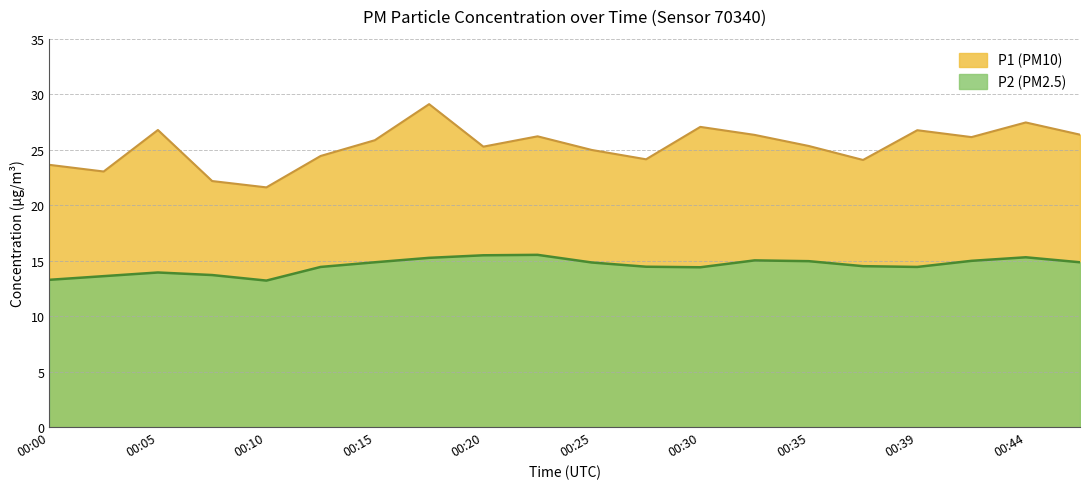

Rank the categories by P2 value from highest to lowest.

00:22, 00:20, 00:44, 00:17, 00:32, 00:42, 00:35, 00:15, 00:47, 00:25, 00:37, 00:27, 00:13, 00:39, 00:30, 00:05, 00:08, 00:03, 00:00, 00:10